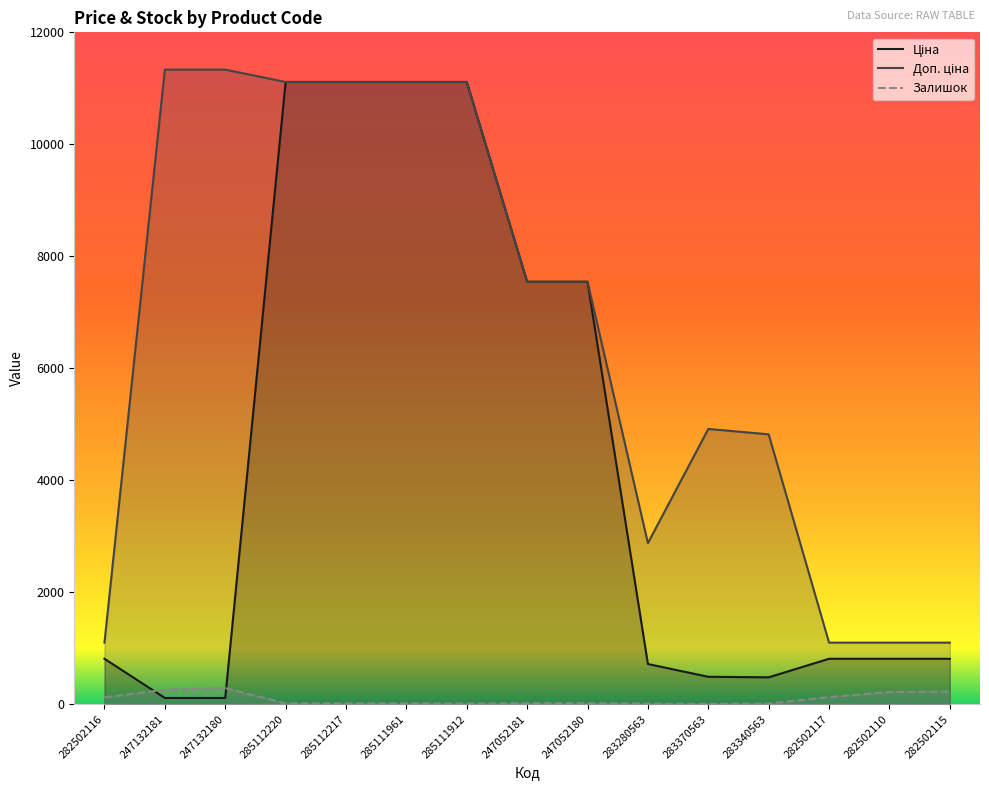

At 247132181, list the series in order from smallest to largest.

Ціна, Залишок, Доп. ціна